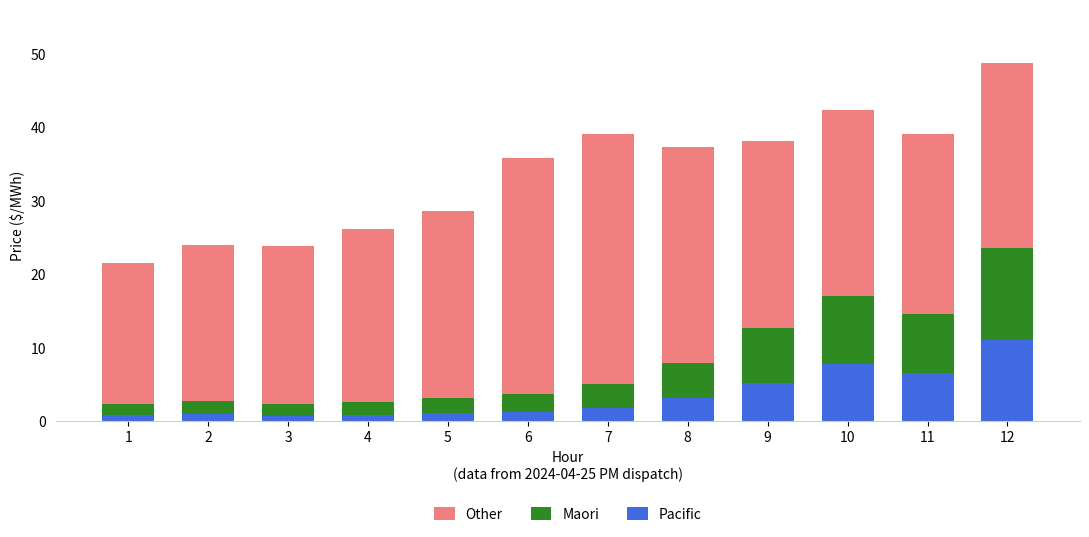

At which category is the sum across all series the highest?

12